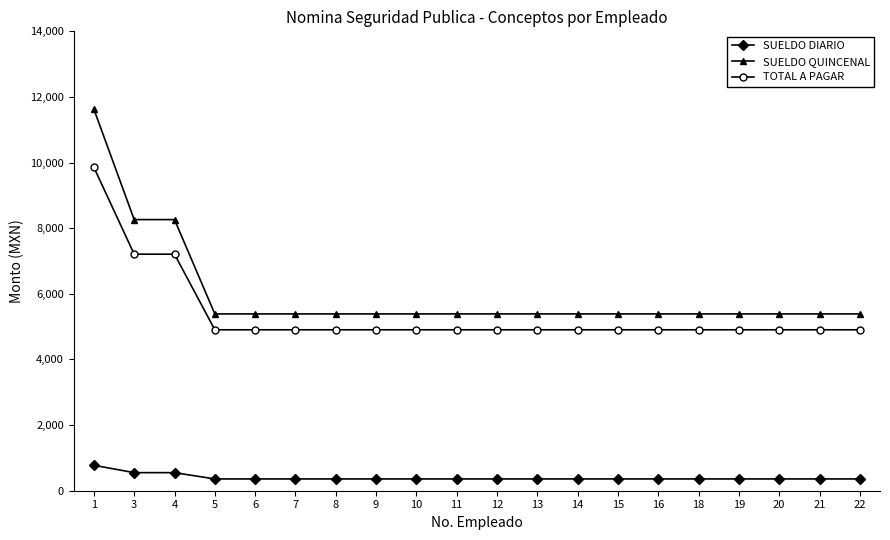

What is the difference between the second highest and minimum values in the SUELDO DIARIO series?

191.6